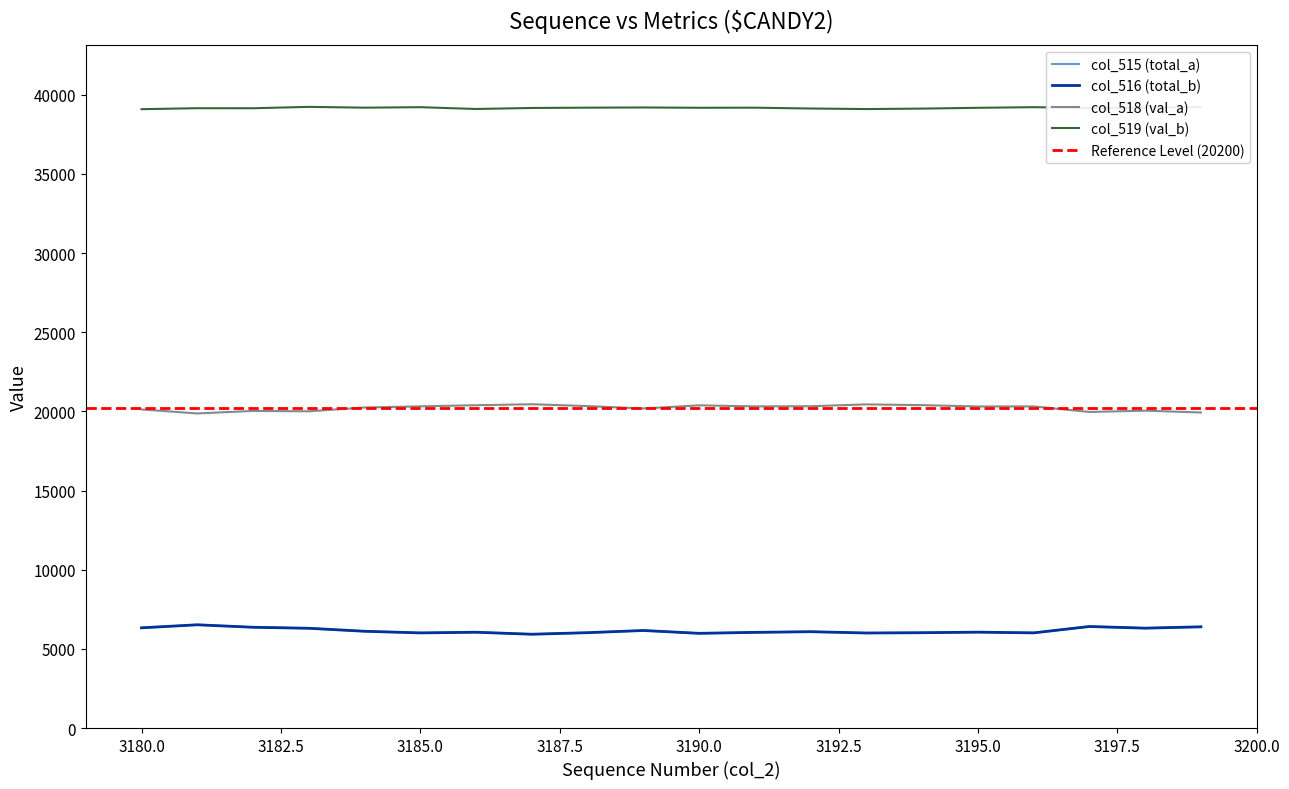

What are all the series names shown in the legend?

col_515 (total_a), col_516 (total_b), col_518 (val_a), col_519 (val_b)